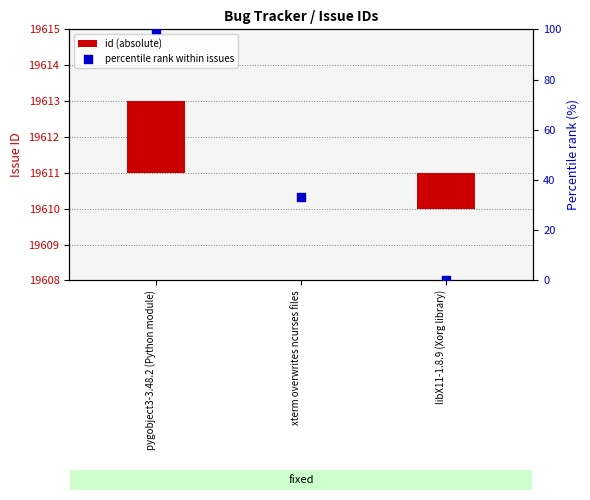

Is the value of id (absolute) at xterm overwrites ncurses files greater than the value of percentile rank within issues at libX11-1.8.9 (Xorg library)?

No